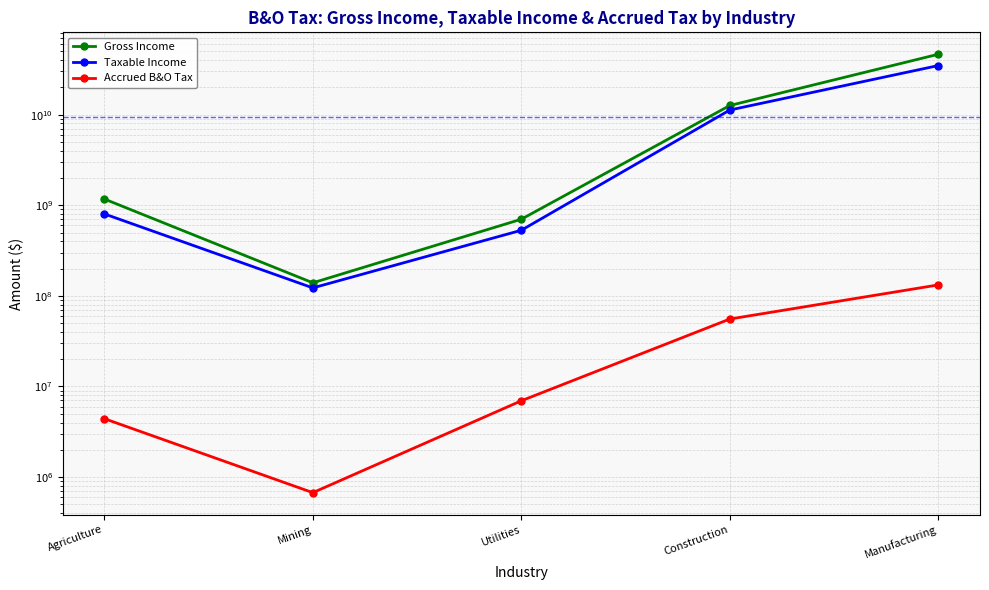

What is the maximum value shown in the chart?

46360514880